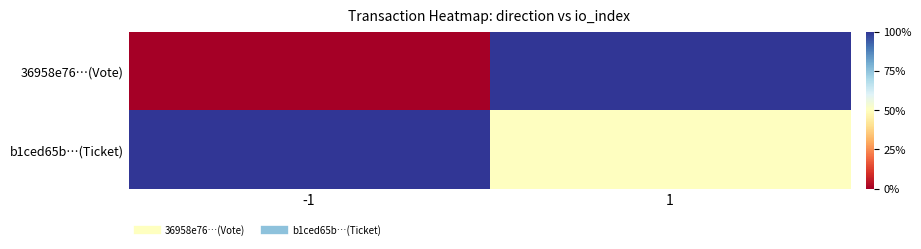

What is the spread (max minus min) of values at 1?

1